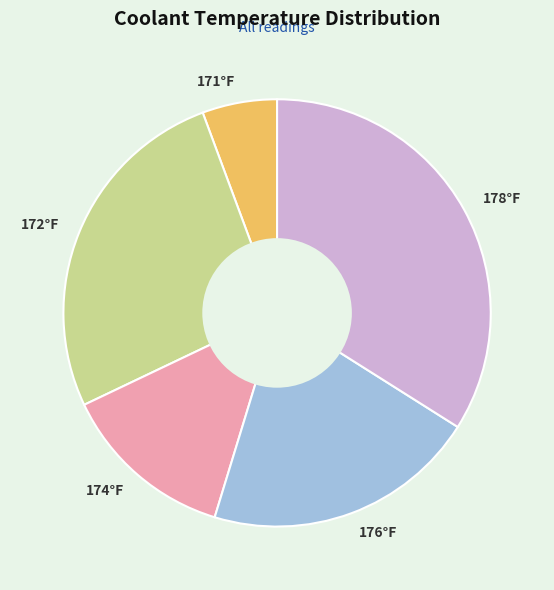

What is the ratio of the value at 174°F to the value at 172°F?

0.5